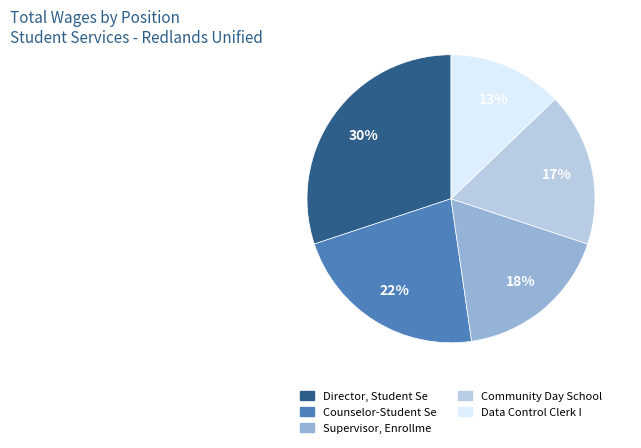

The Supervisor, Enrollme slice represents 25% of the pie. True or false?

False